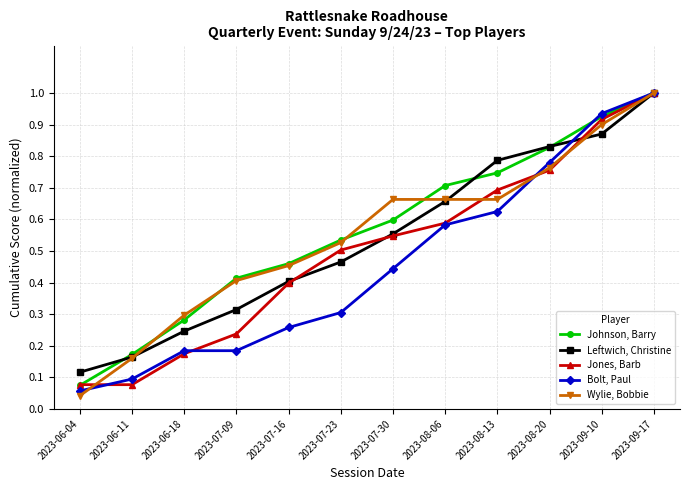

At which category is the sum across all series the highest?

2023-09-17